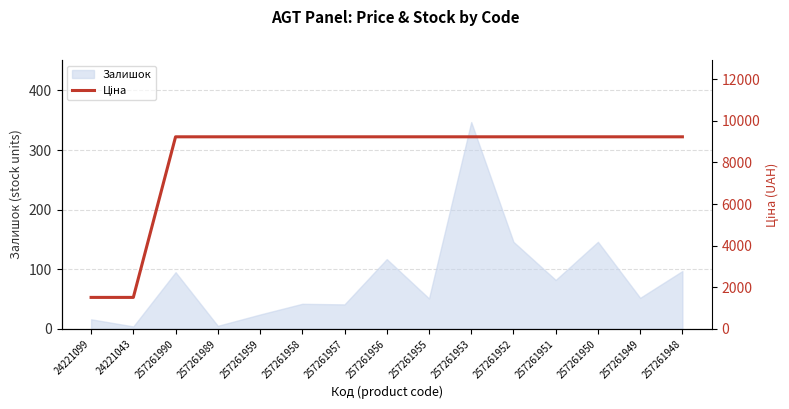

Which category has the highest value in the Залишок series?

257261953